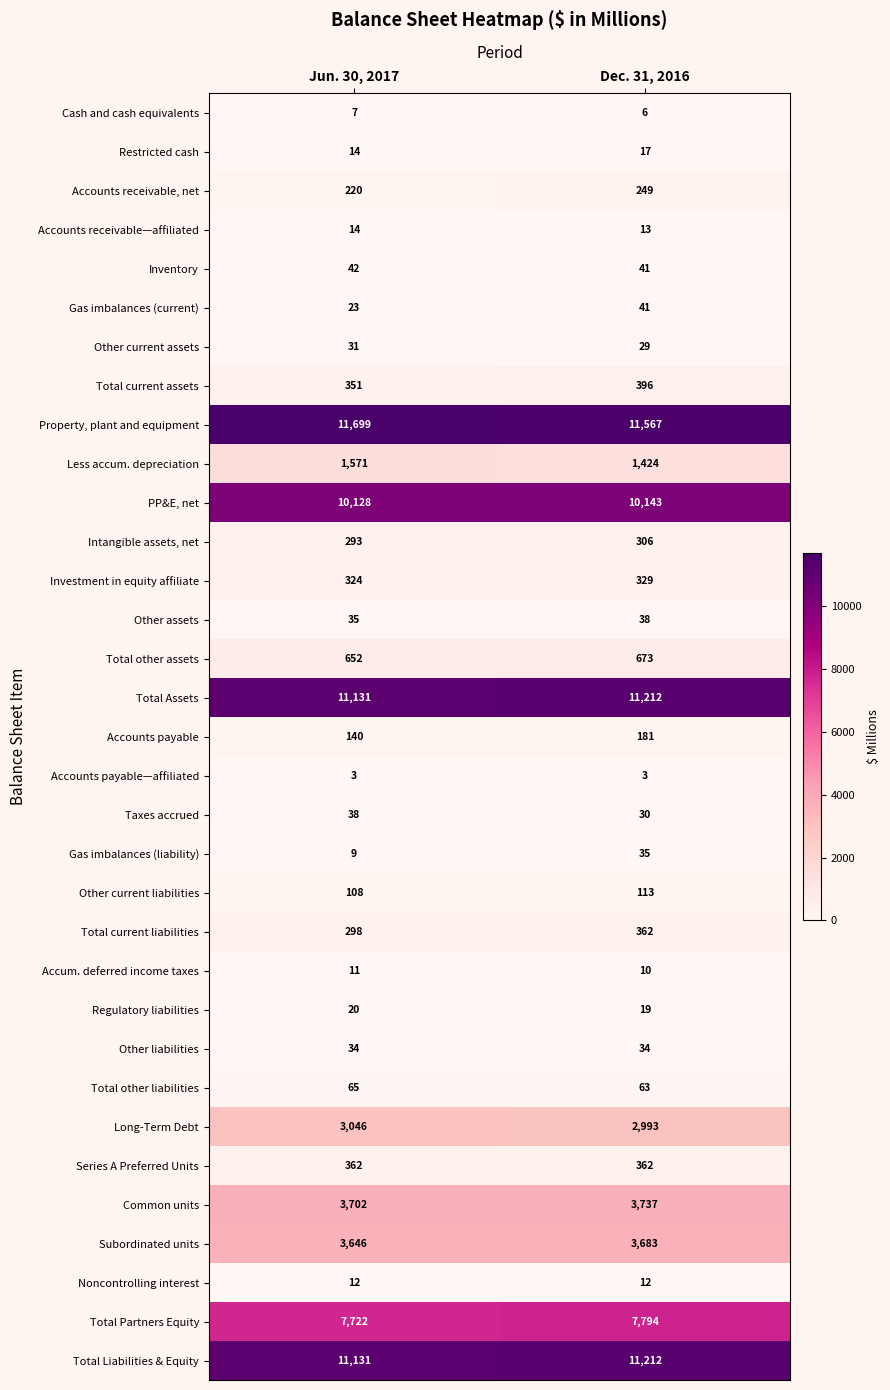

Is it true that Other current assets equals 29 at Dec. 31, 2016?

True